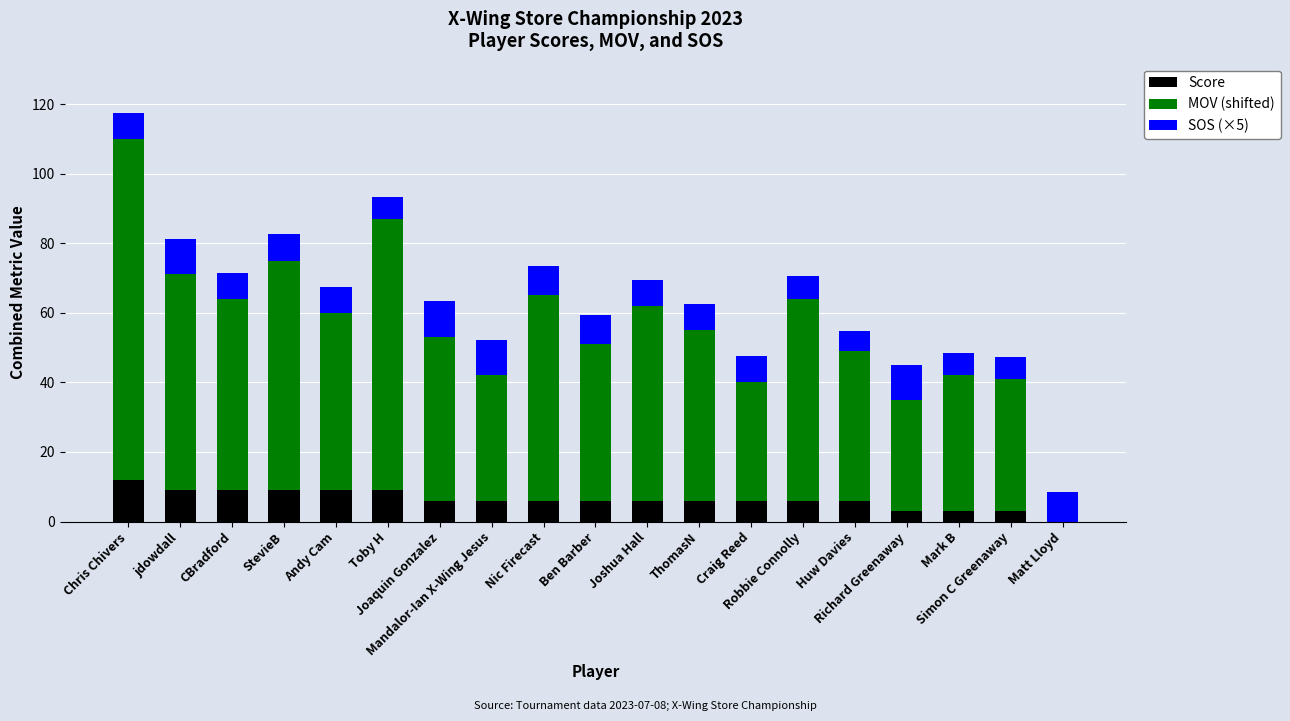

How many series are shown in this chart?

3